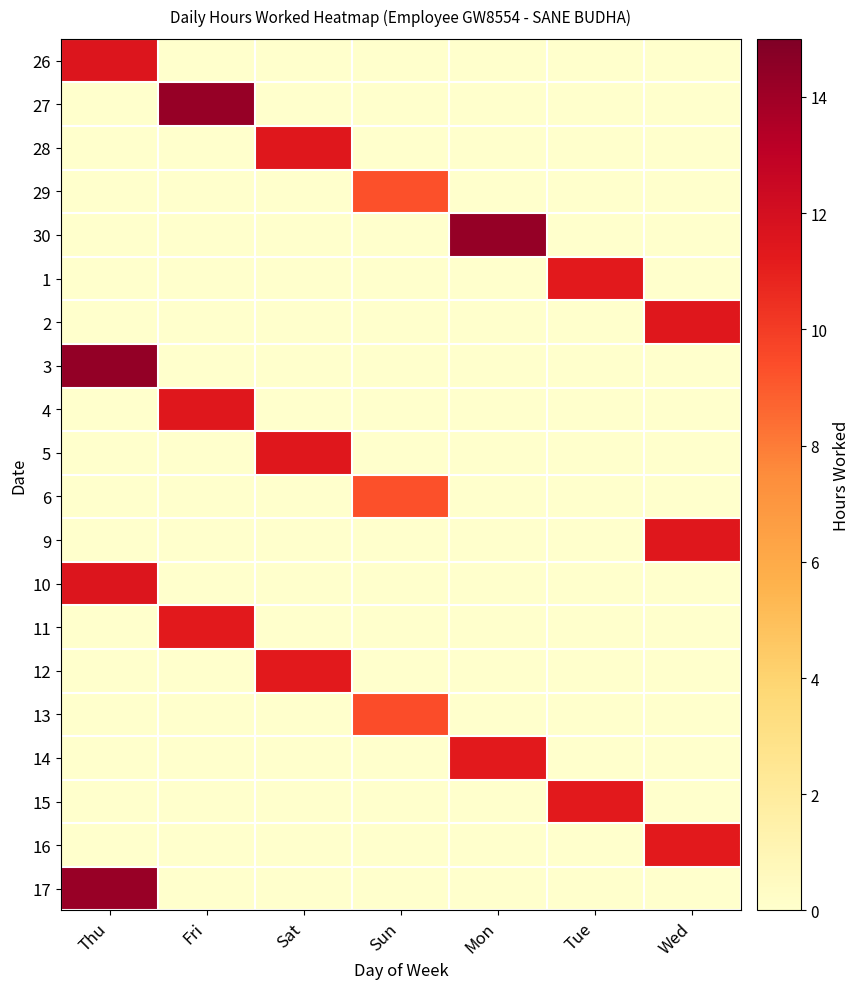

Rank the series at Sat from highest to lowest value.

5, 28, 12, 26, 27, 29, 30, 1, 2, 3, 4, 6, 9, 10, 11, 13, 14, 15, 16, 17